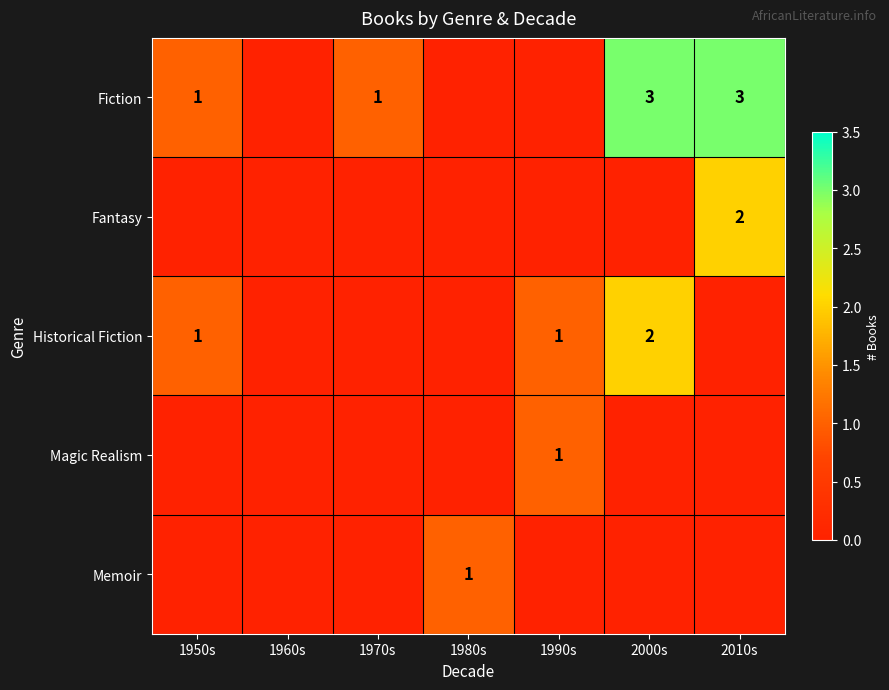

The Fiction series shows 1 at 1950s. True or false?

True